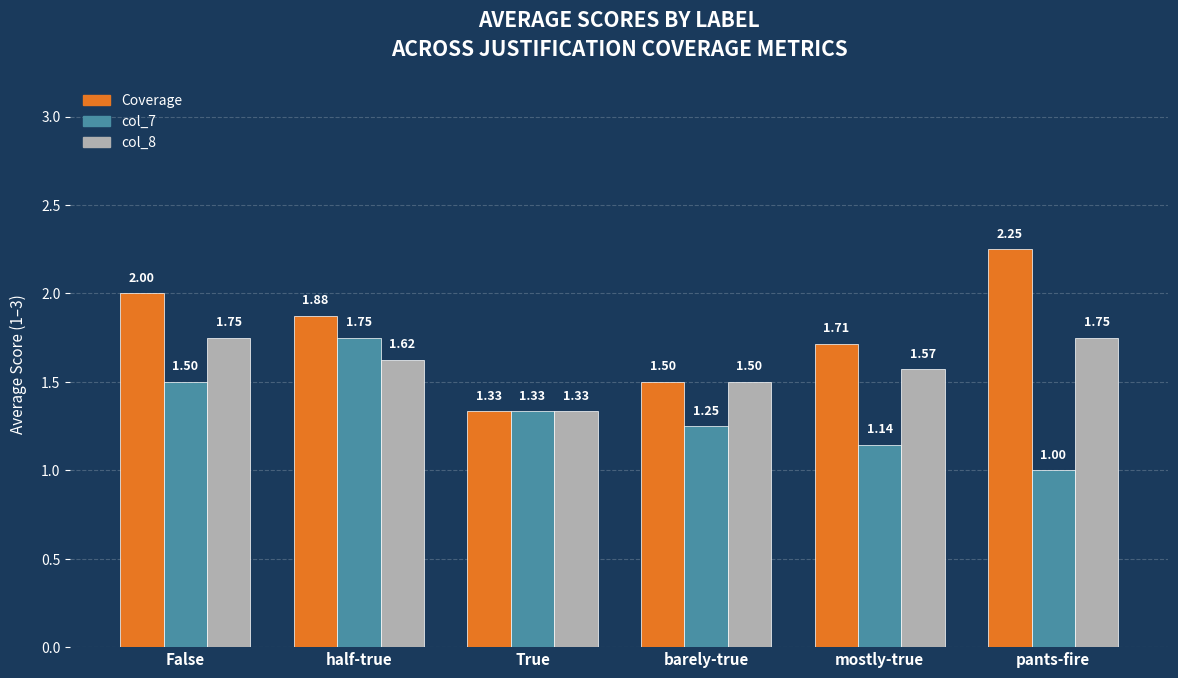

How many bars are there in total?

18